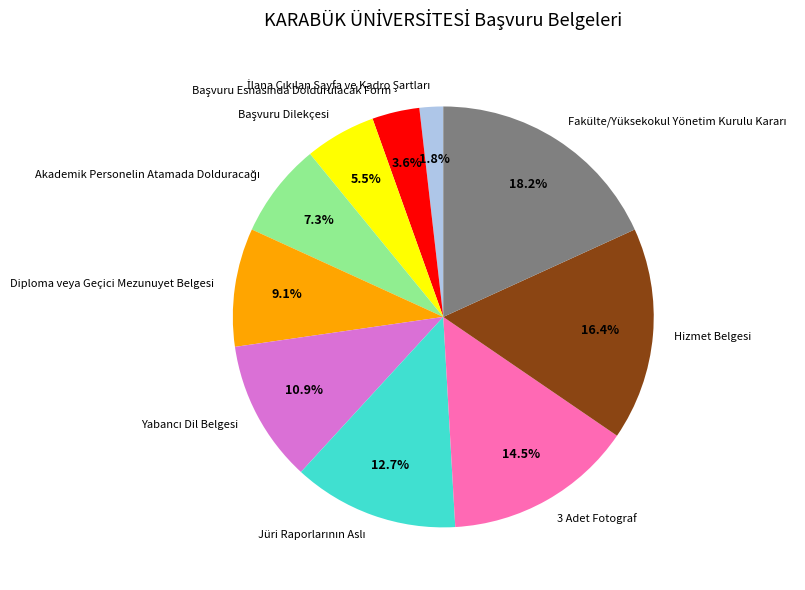

Does 3 Adet Fotograf account for over 50% of the chart?

No